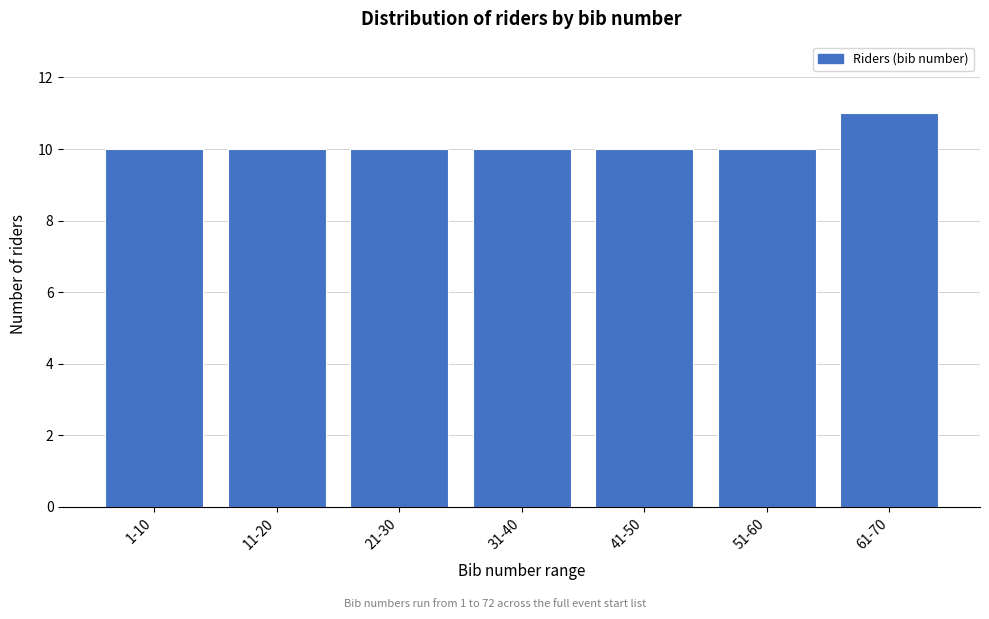

Reading right to left, what are all the values shown in this chart?

11	10	10	10	10	10	10